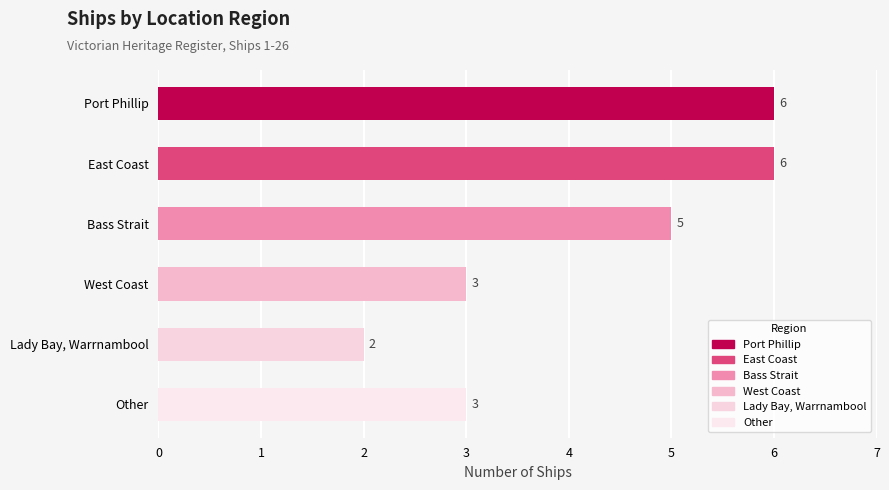

What is the average value?

4